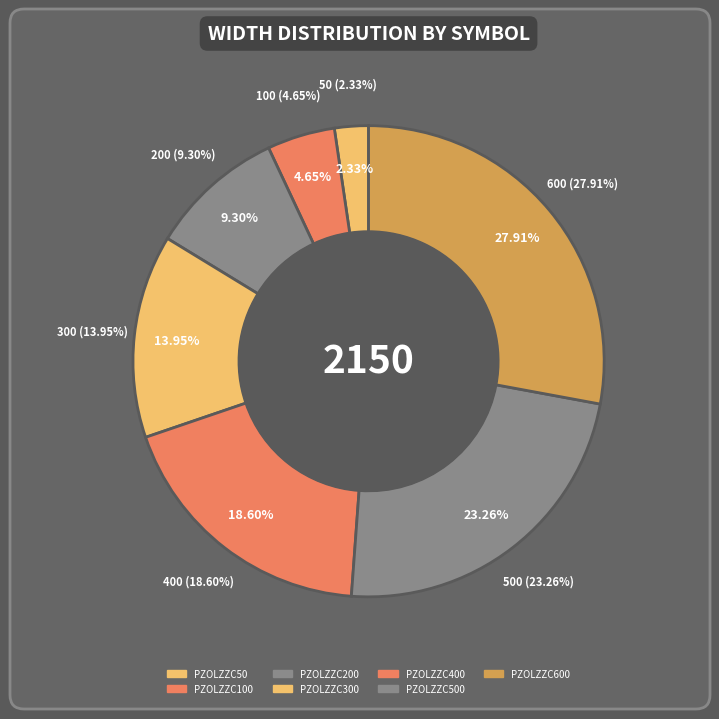

Rank the categories by value from highest to lowest.

PZOLZZC600, PZOLZZC500, PZOLZZC400, PZOLZZC300, PZOLZZC200, PZOLZZC100, PZOLZZC50